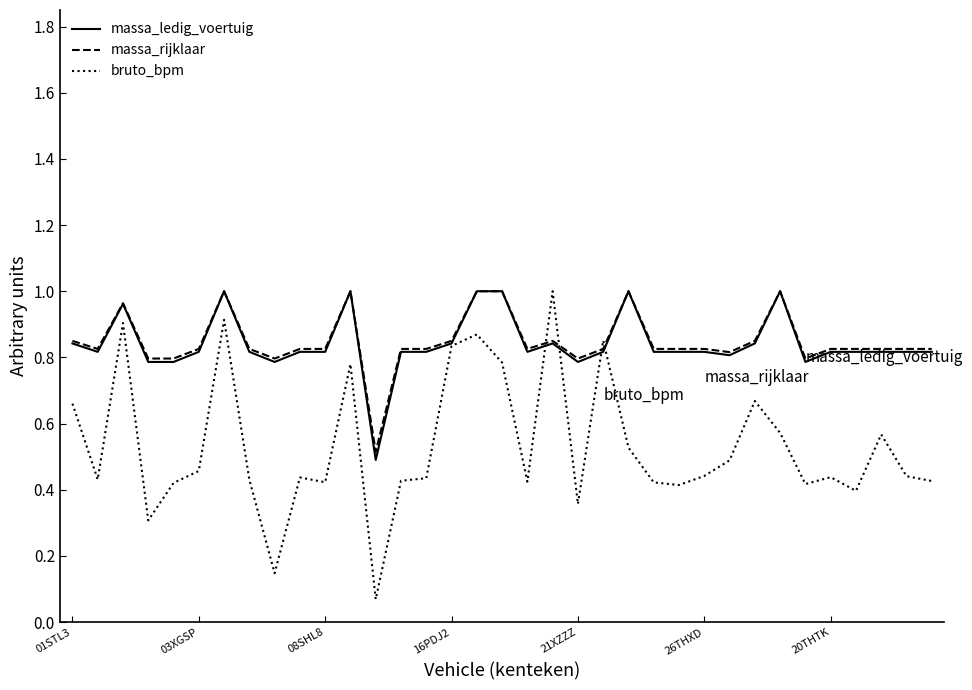

Which series has the widest spread of values?

bruto_bpm